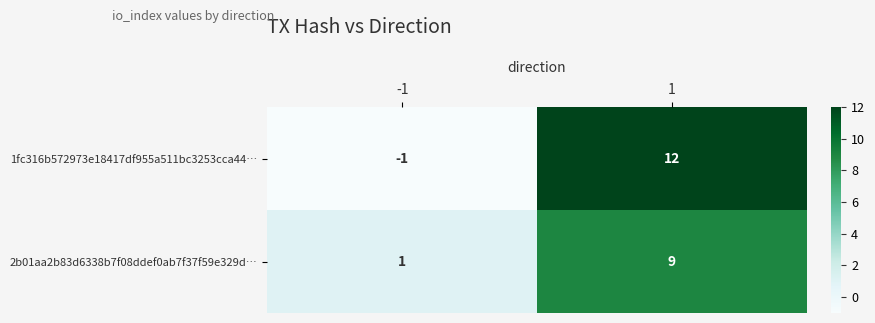

What is the difference between the highest and lowest values at 1?

3